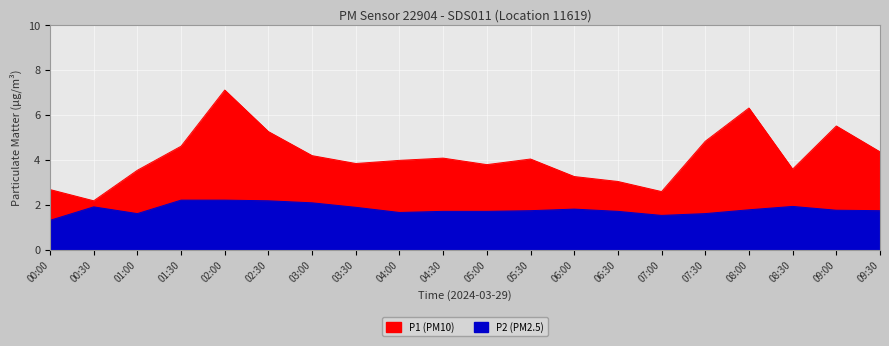

Rank the series by their average value, from lowest to highest.

P2, P1